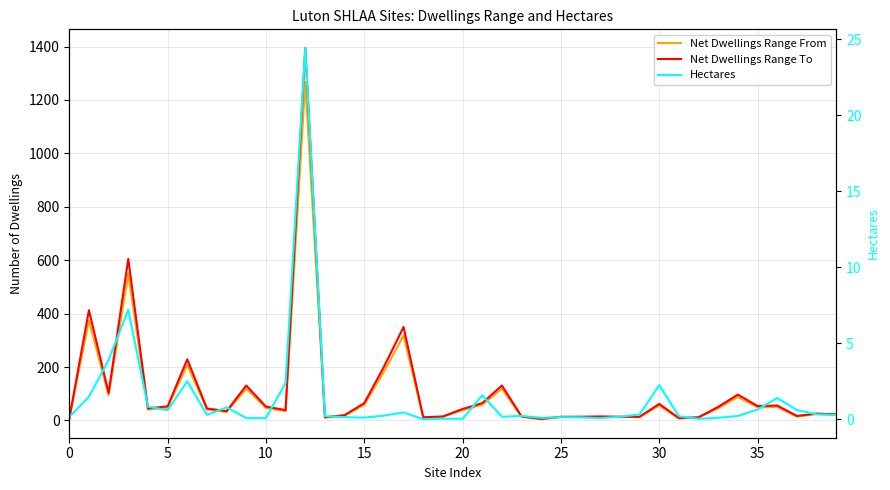

What is the average value of the Net Dwellings Range From series?

103.7